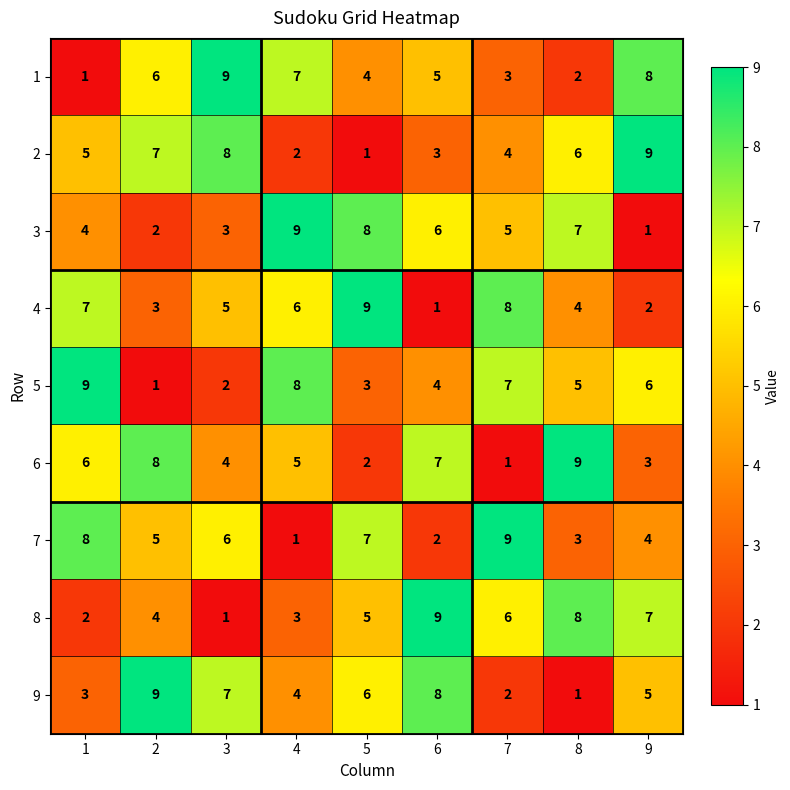

What is the spread (max minus min) of values at 6?

8